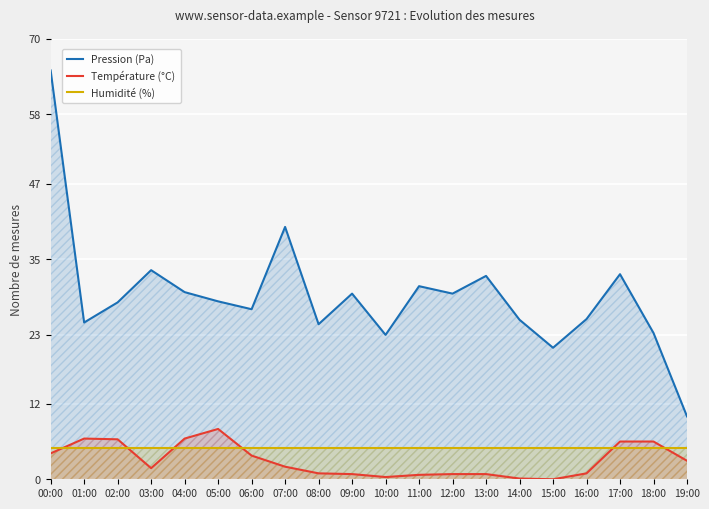

What is the value of the Pression (Pa) point at the 15th from the left?

25.4